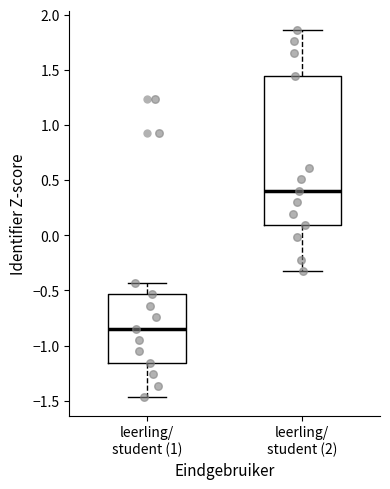

Reading left to right, read every box against the y-axis: the position of its median line, the range the box covers, and the ends of its whiskers. The values are not printed on the chart, so give them approximately, as read against the axis.

leerling/ student (1): median -0.85, box -1.15 to -0.55, whiskers -1.45 to -0.45
leerling/ student (2): median 0.40, box 0.10 to 1.45, whiskers -0.30 to 1.85